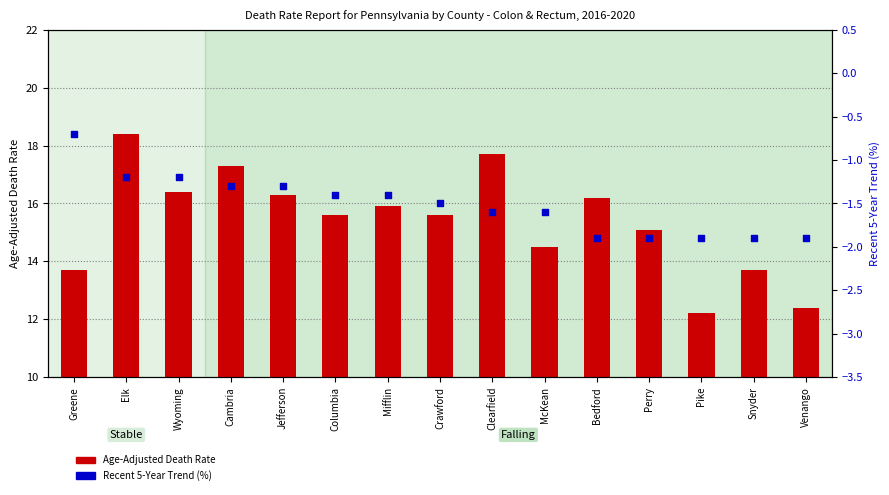

Is the value of Age-Adjusted Death Rate at Snyder greater than the value of Recent 5-Year Trend at Elk?

Yes